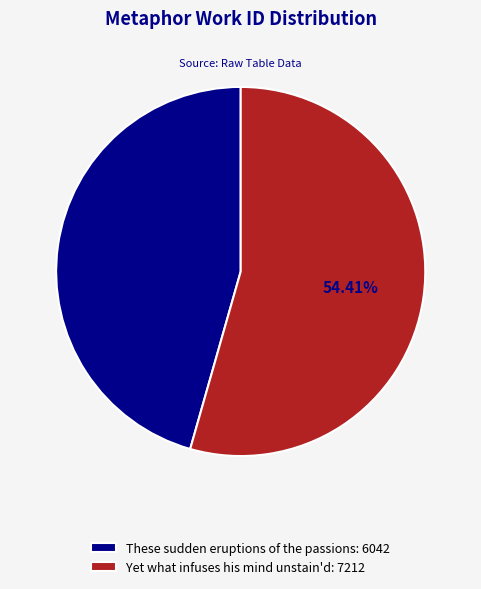

How much of the chart is everything except Yet what infuses his mind unstain'd?

45.6%